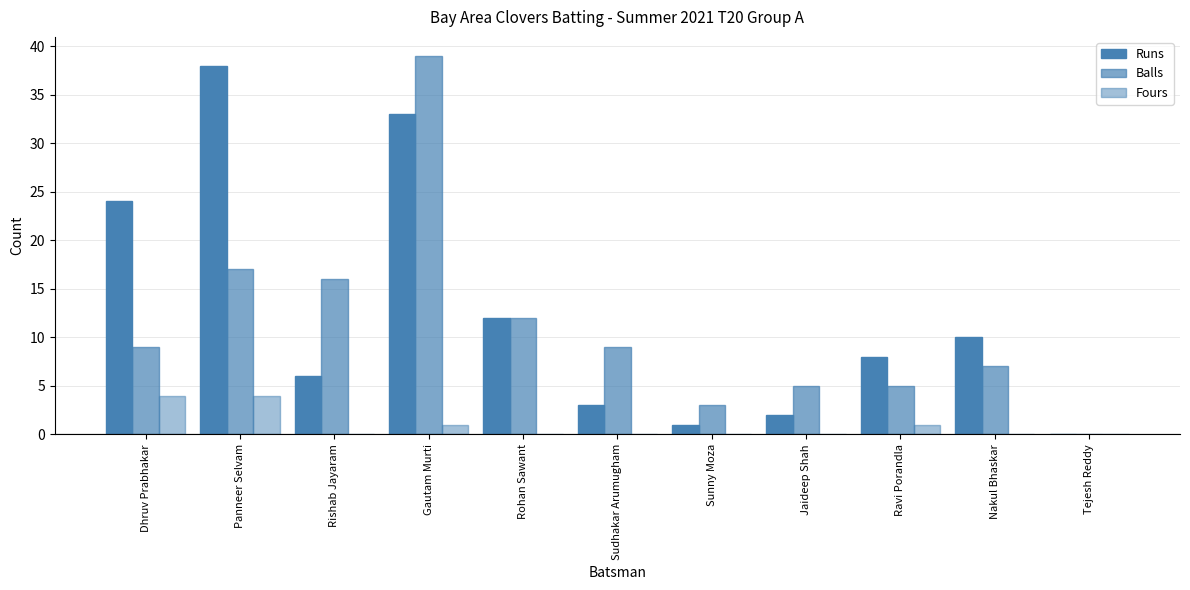

How many groups of bars are there?

11